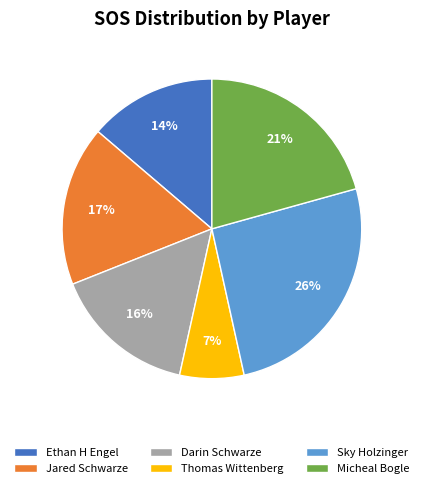

What is the largest slice in the pie chart?

Sky Holzinger